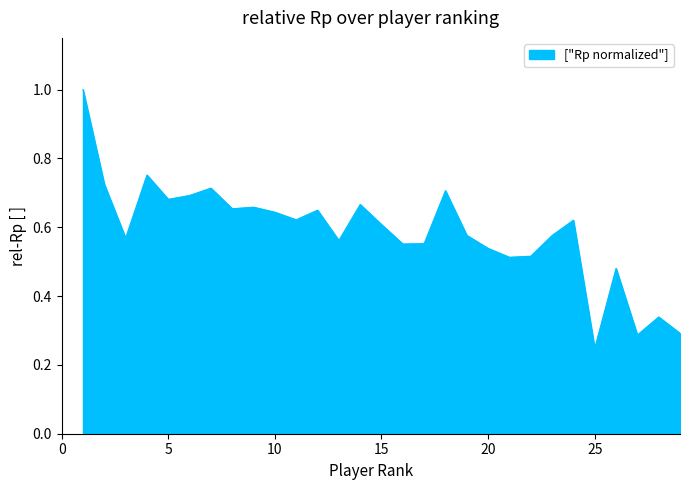

What is the greatest value displayed?

1.0